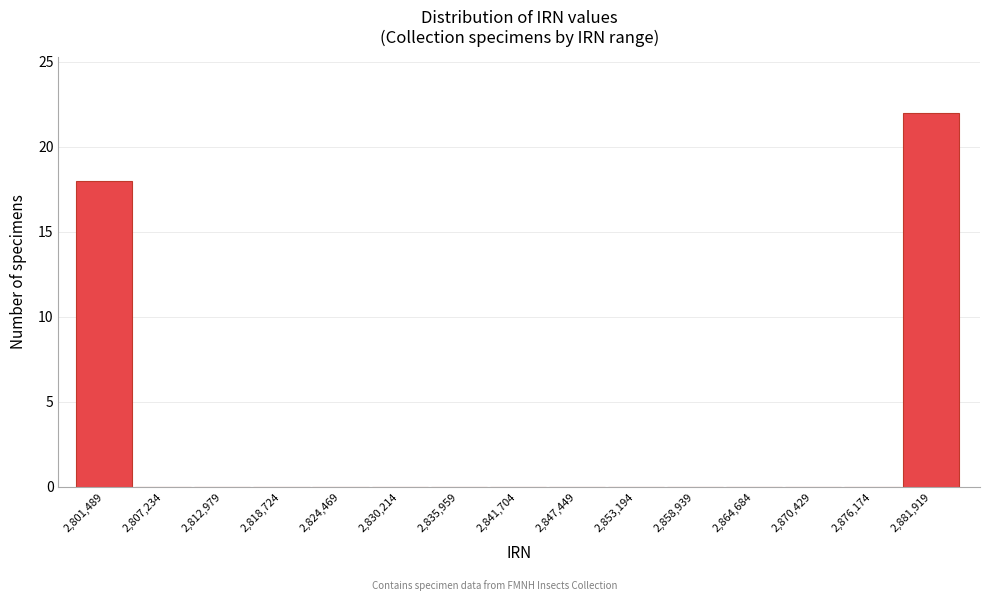

Reading left to right, extract all data points from this chart.

2,801,489=18	2,807,234=0	2,812,979=0	2,818,724=0	2,824,469=0	2,830,214=0	2,835,959=0	2,841,704=0	2,847,449=0	2,853,194=0	2,858,939=0	2,864,684=0	2,870,429=0	2,876,174=0	2,881,919=22